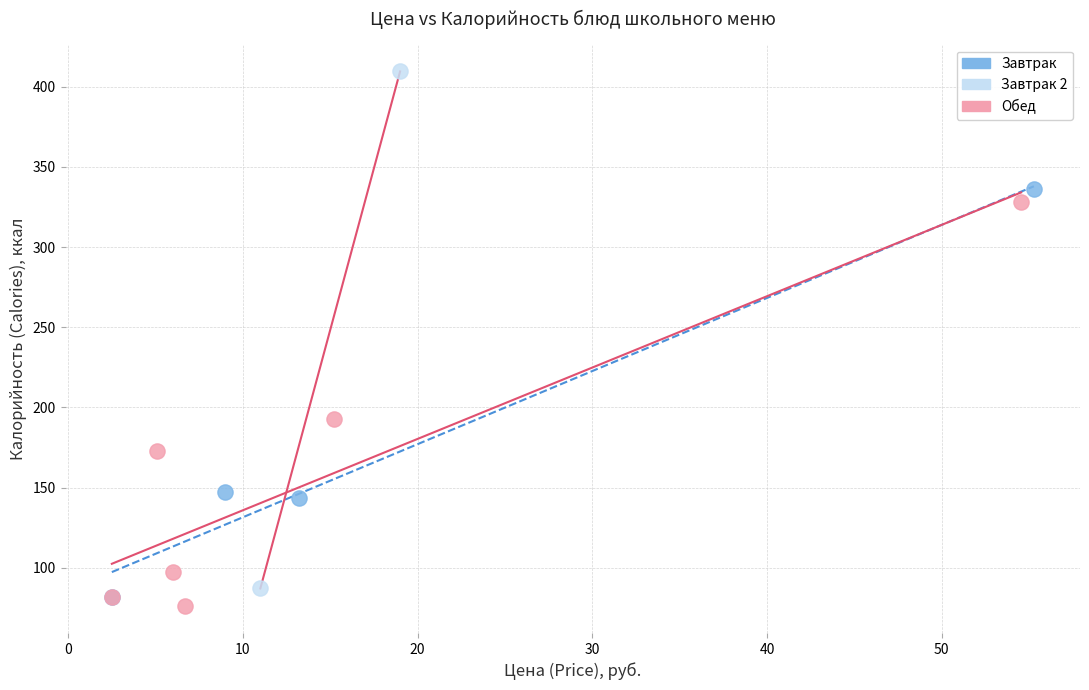

What are all the series names shown in the legend?

Завтрак, Завтрак 2, Обед